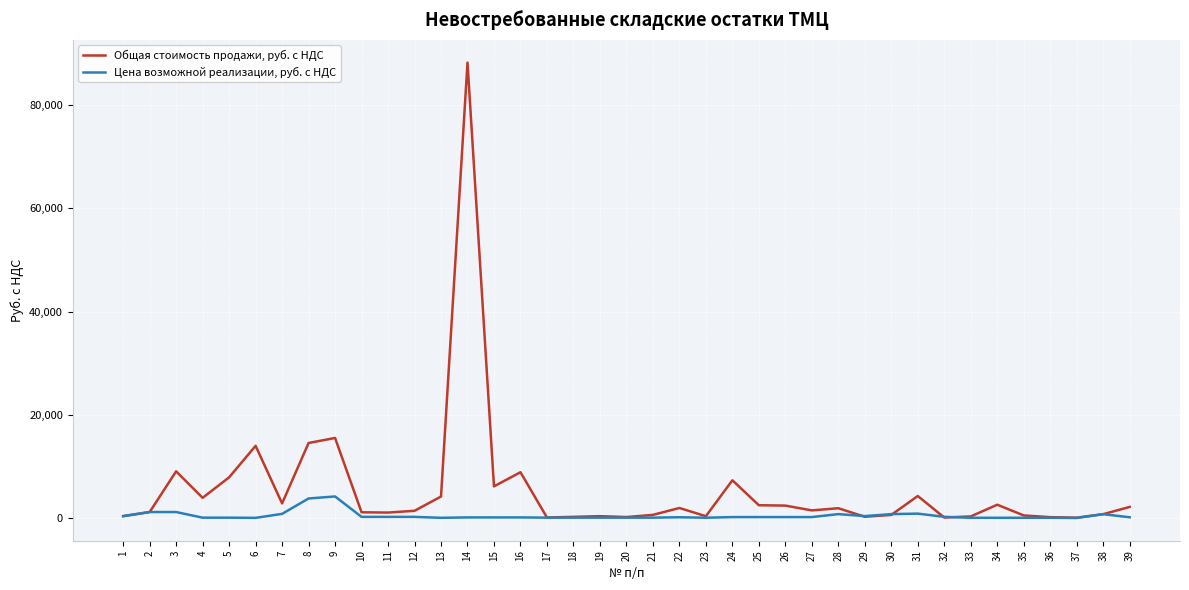

Which series changed the most between 3 and 12?

Общая стоимость продажи, руб. с НДС